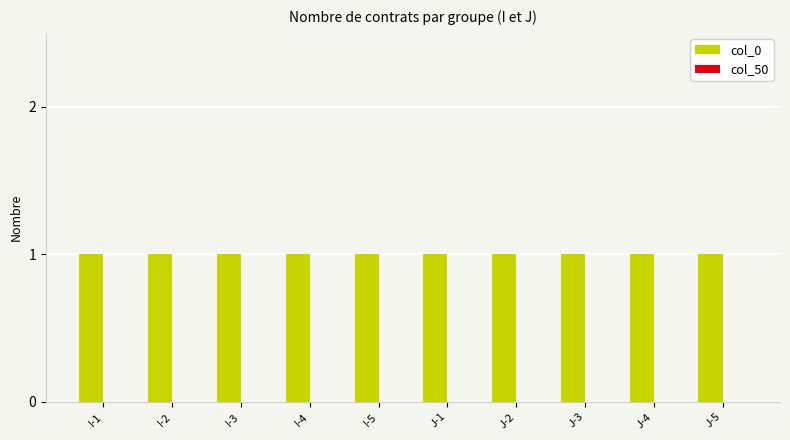

What is the maximum value for col_0?

1